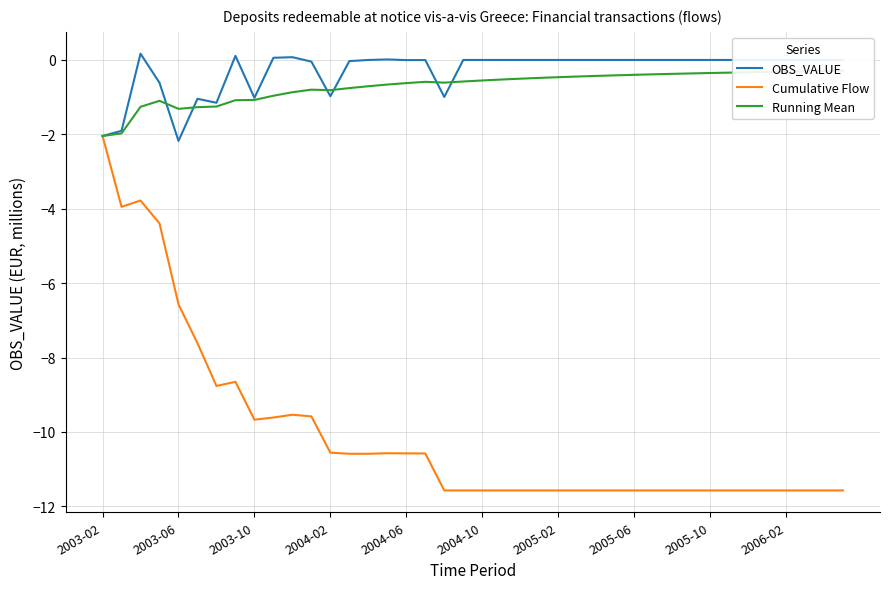

What is the difference between the highest and lowest values at 18?

11.0